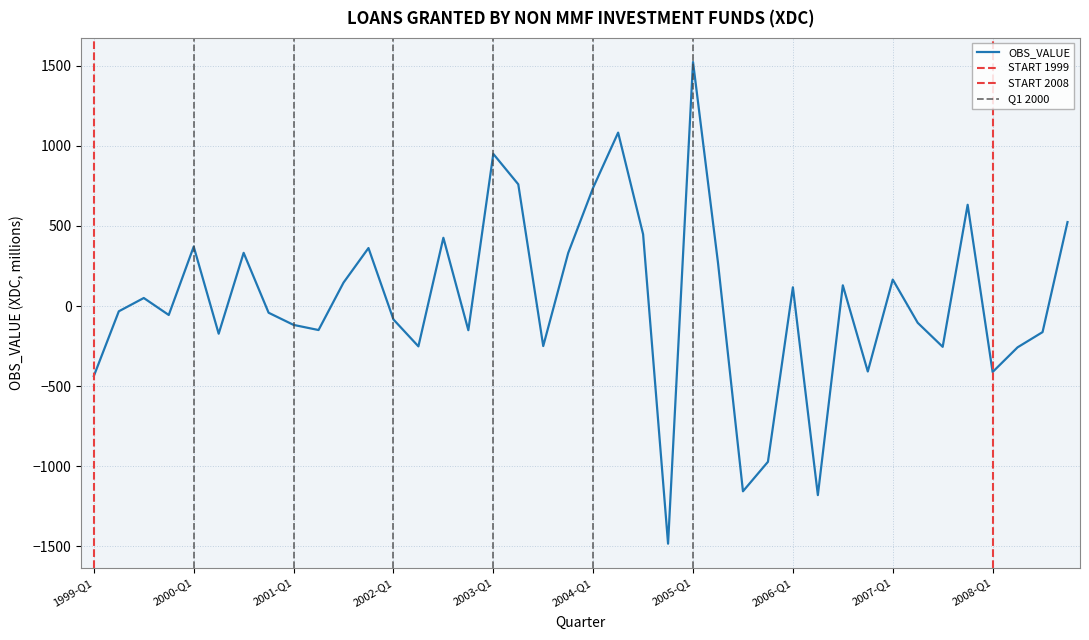

At which category does the data reach its first local peak?

1999-Q3